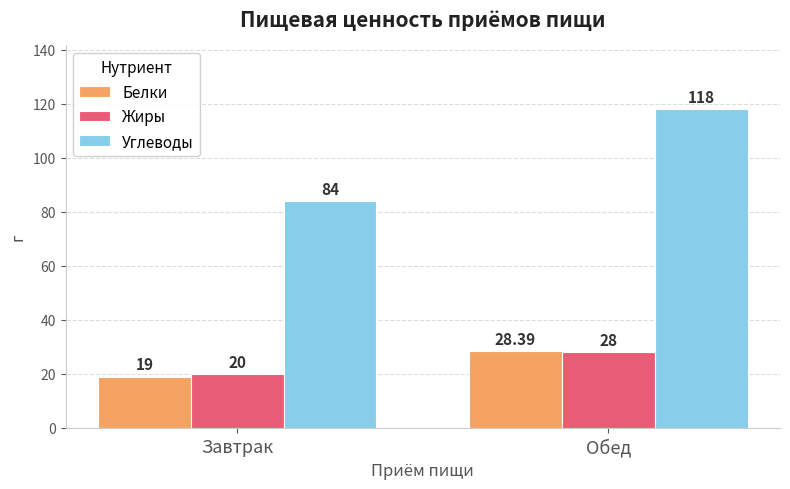

How many values in the Углеводы series are below 118?

1